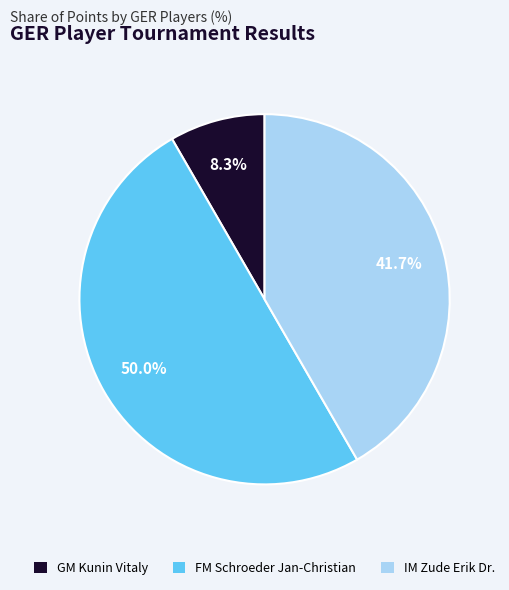

How much of the chart is everything except IM Zude Erik Dr.?

58.3%